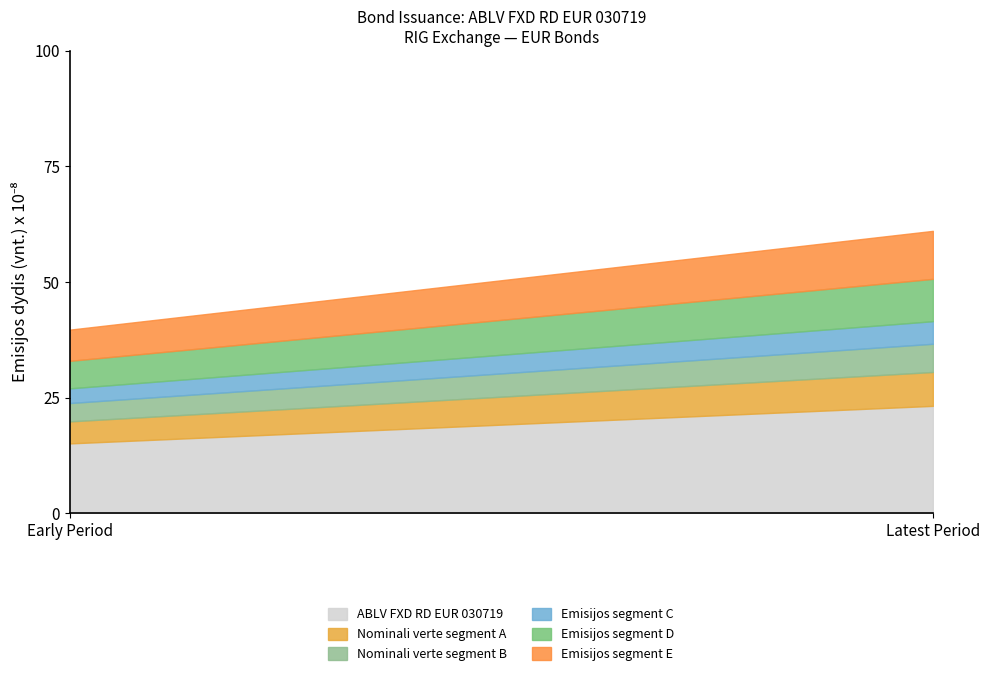

What is the total value across all series at Early Period?

39.7